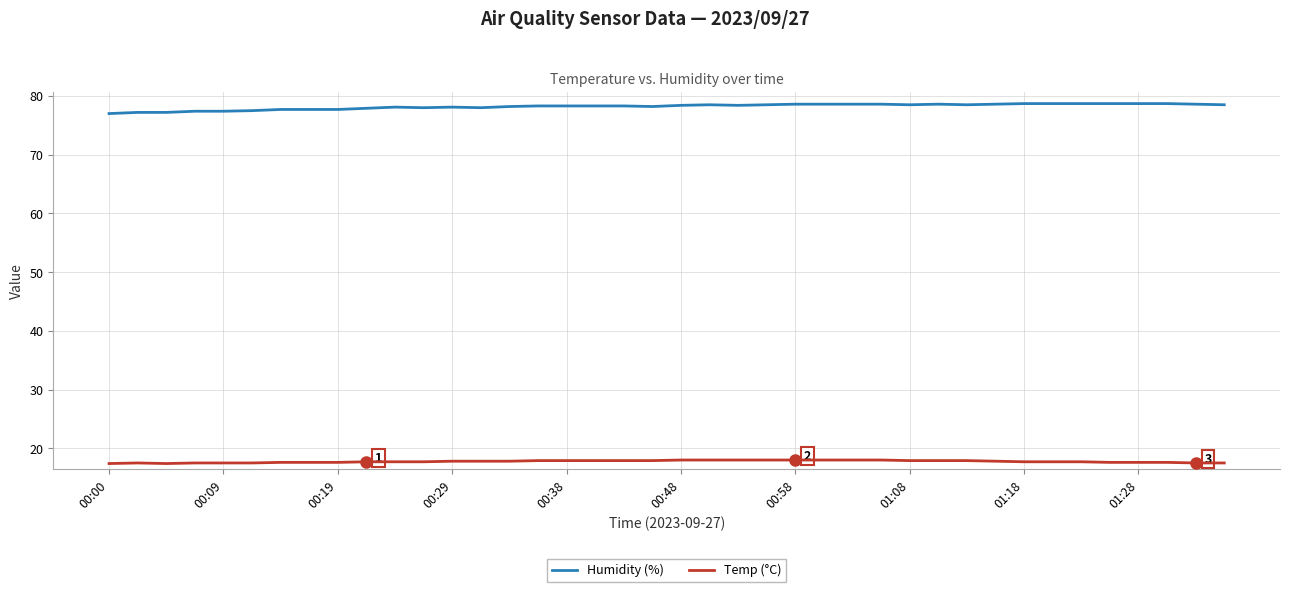

What is the sum of all Temp (°C) values?

710.0